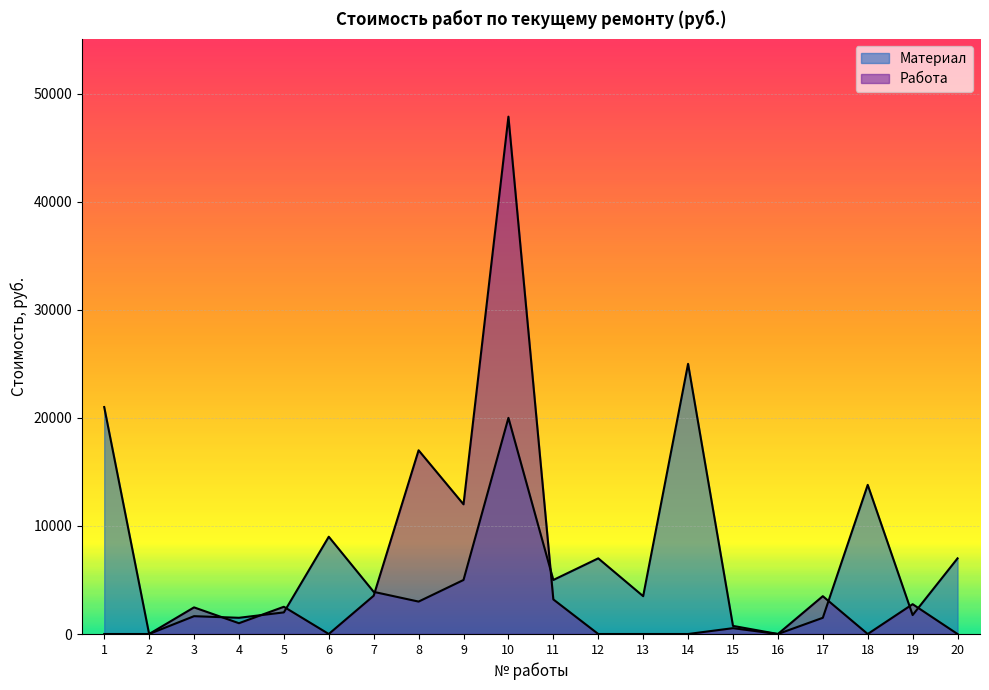

Which series has the largest range (max minus min)?

Работа